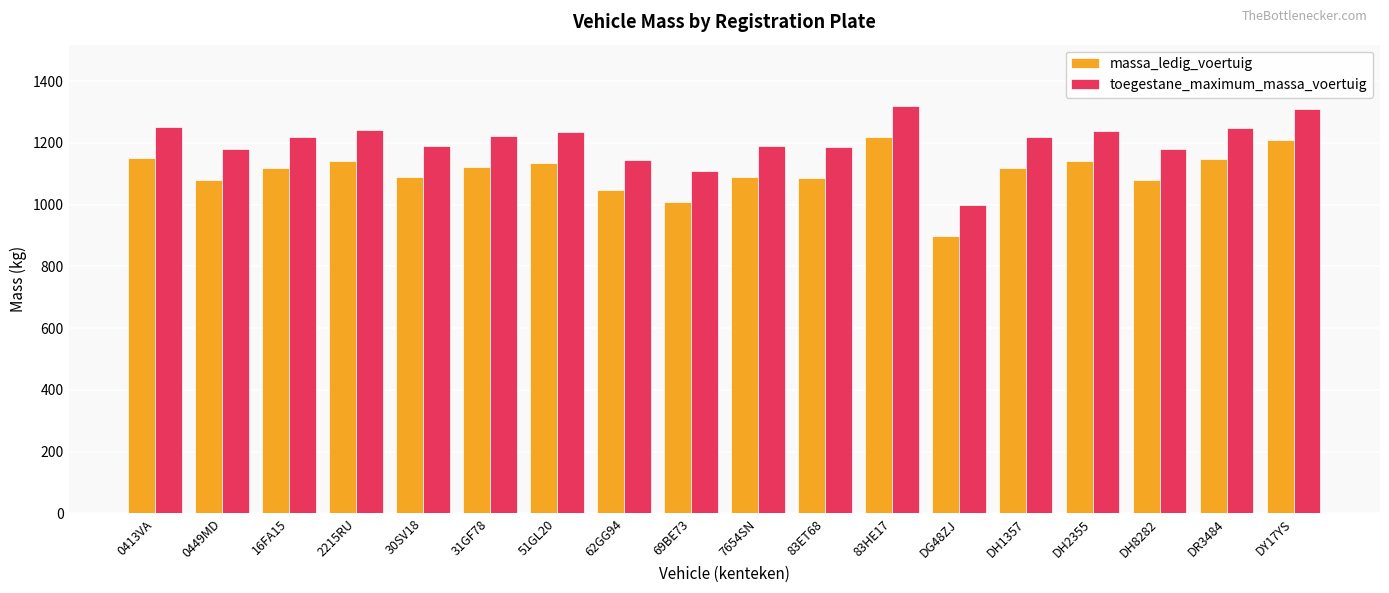

What is the difference between the toegestane_maximum_massa_voertuig values at 0449MD and 62GG94?

34